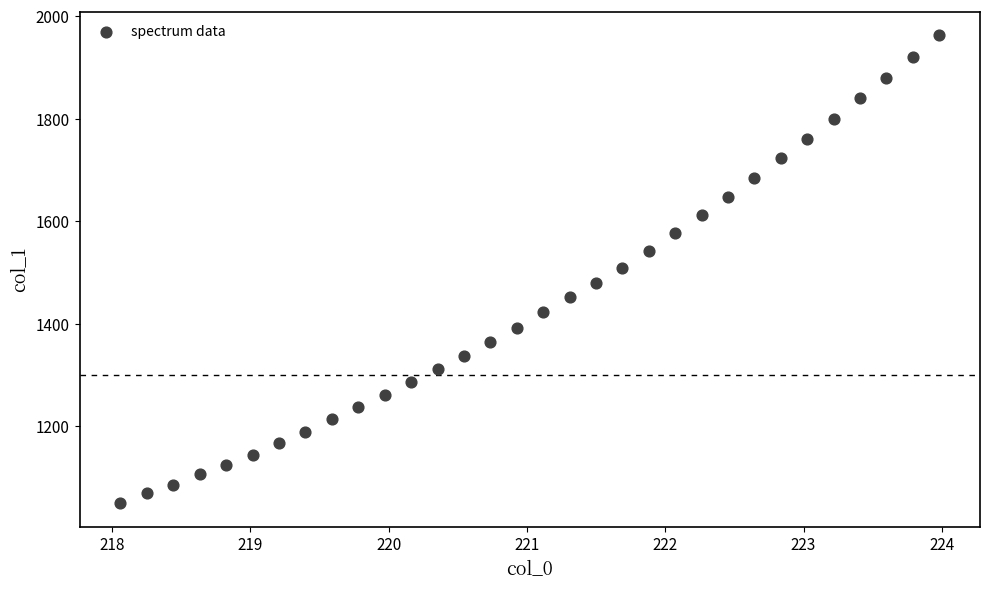

What is the range of X values (max minus min)?

5.9